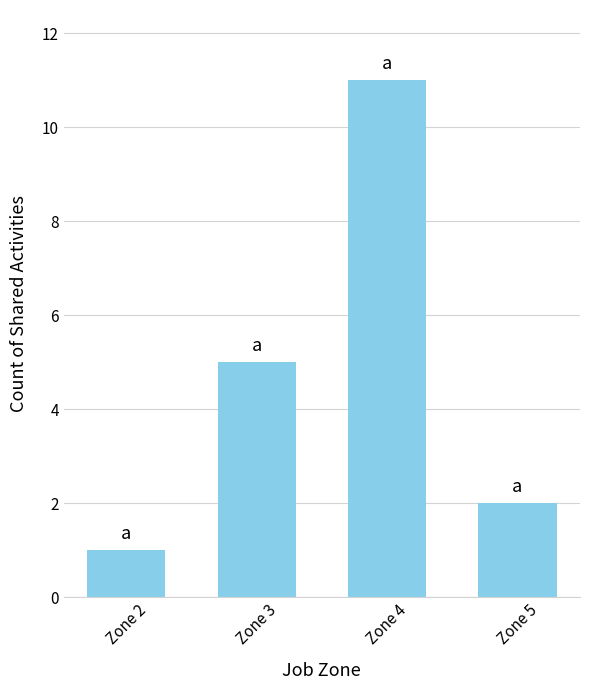

Reading left to right, extract all data points from this chart.

Zone 2=1	Zone 3=5	Zone 4=11	Zone 5=2